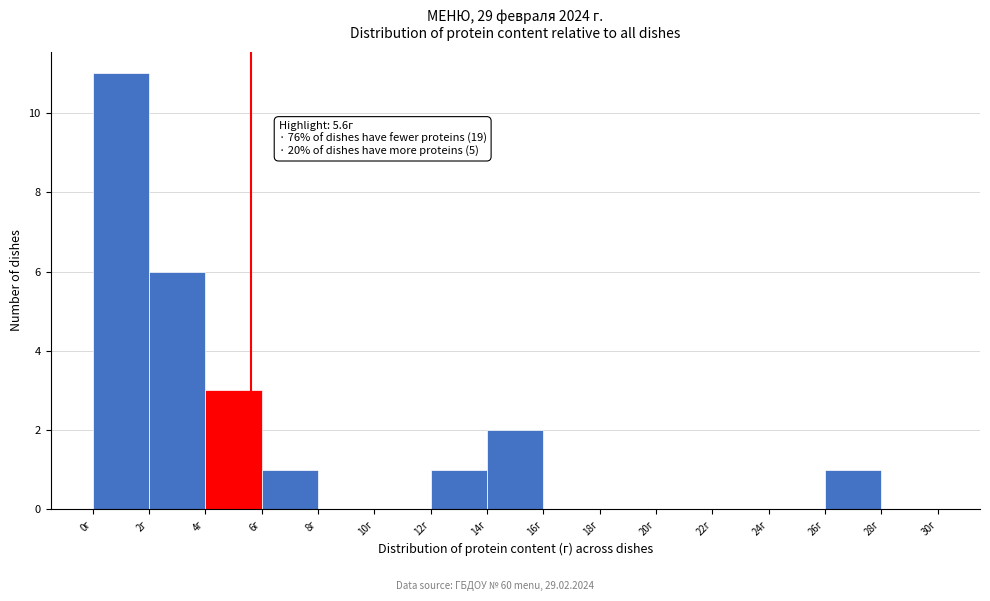

Over which range of the x-axis is the bar tallest?

0 to 2